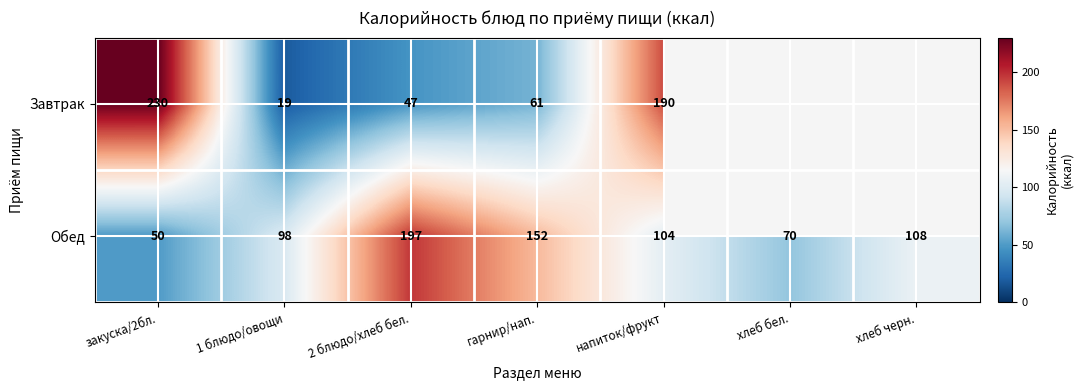

Rank the categories by Обед value from lowest to highest.

закуска/2бл., хлеб бел., 1 блюдо/овощи, напиток/фрукт, хлеб черн., гарнир/нап., 2 блюдо/хлеб бел.